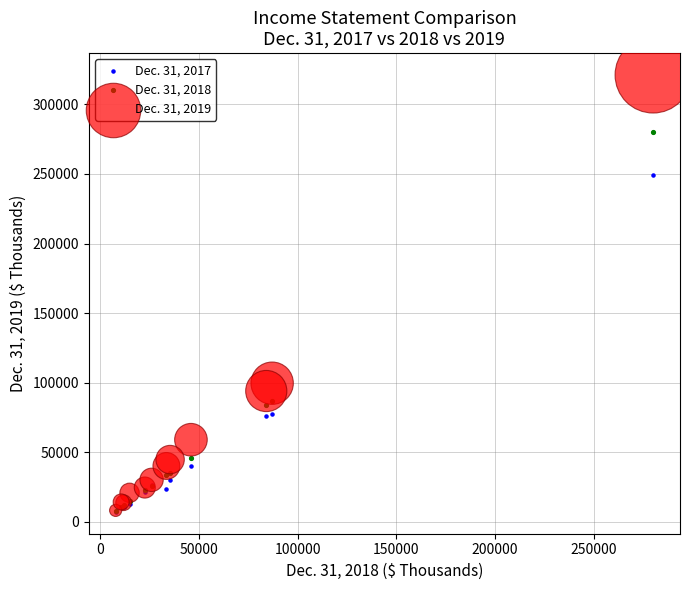

Across all series, what Y value is closest to 164148?

99611